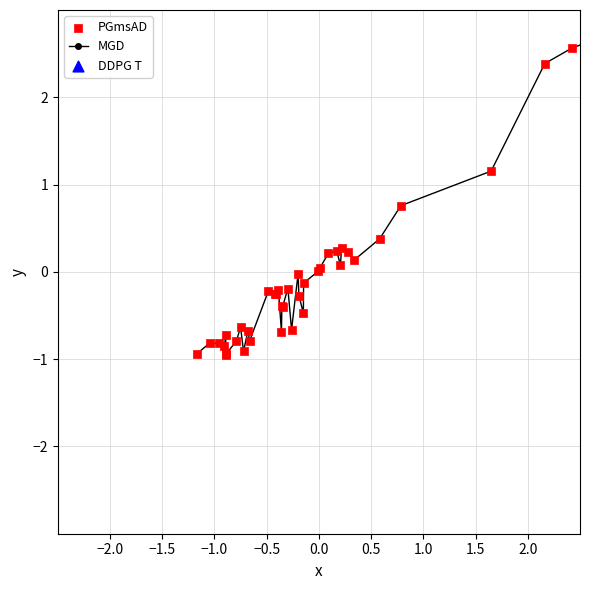

What is the smallest value displayed?

-0.9